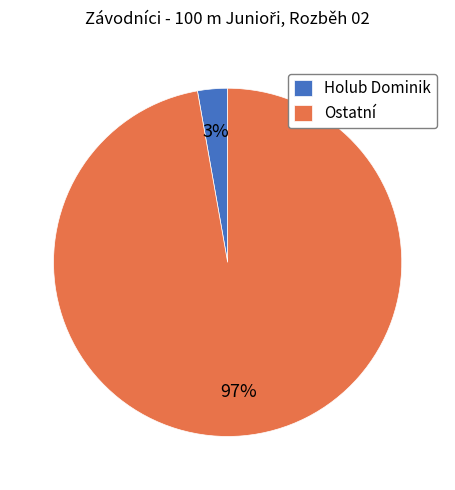

Is it true that Holub Dominik is 9% of the pie?

False